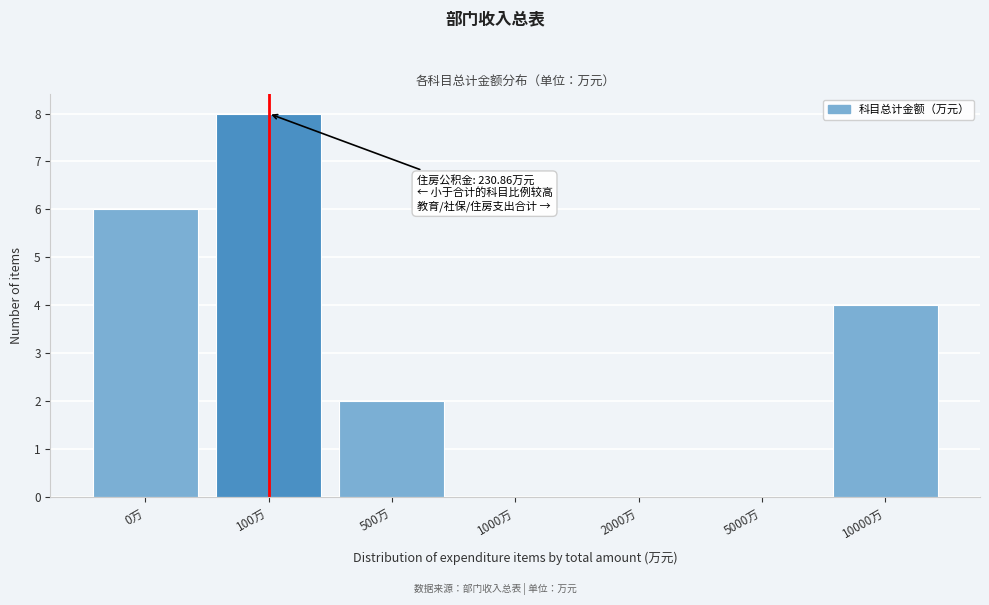

Reading left to right, transcribe all the data shown in this chart.

0万=6	100万=8	500万=2	1000万=0	2000万=0	5000万=0	10000万=4